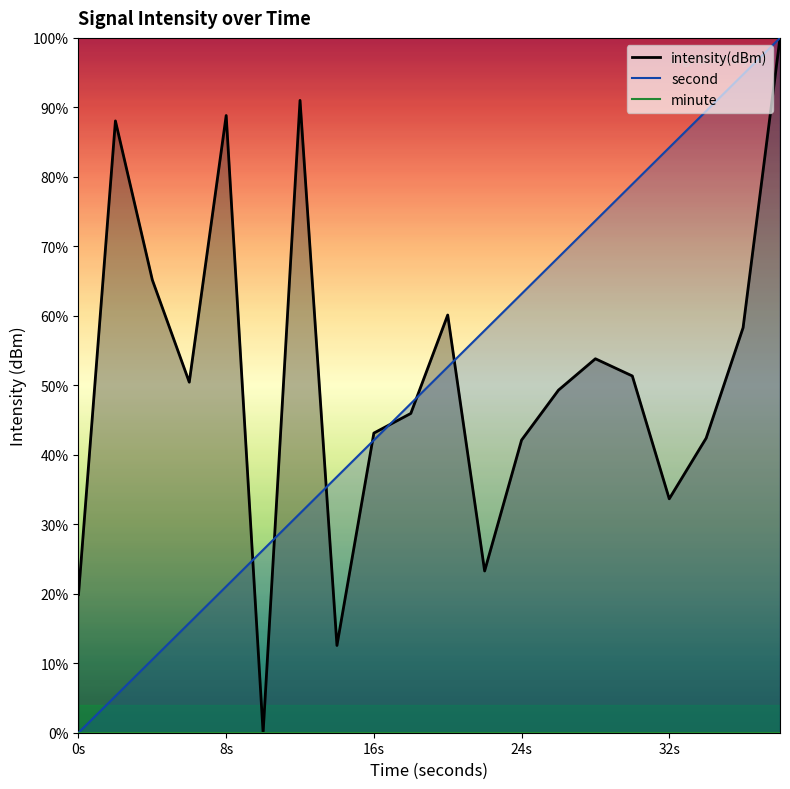

In intensity(dBm), how many points are lower than both neighbors (excluding endpoints)?

5